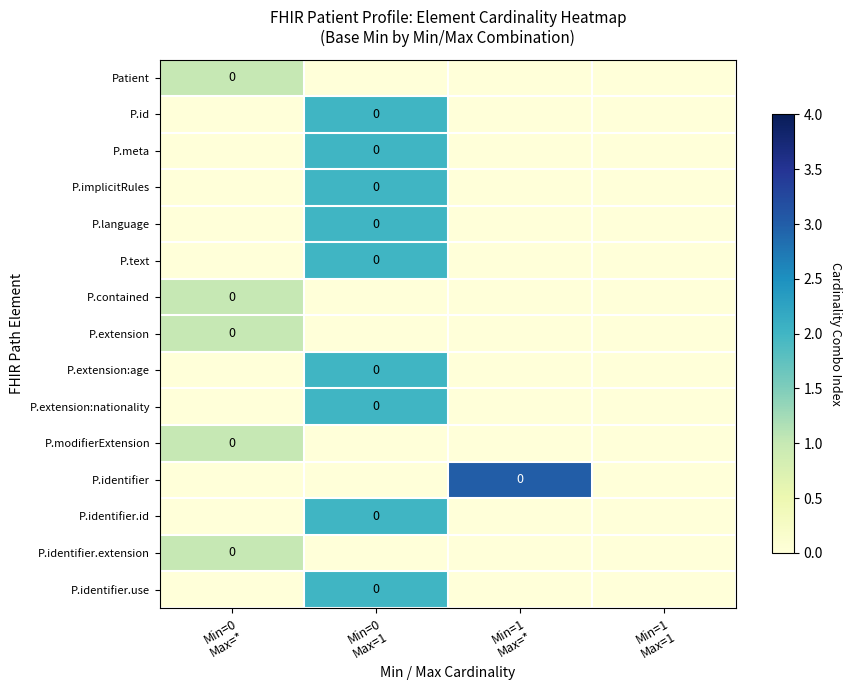

Is the value of P.identifier at Min=0 Max=1 greater than the value of P.identifier.extension at Min=0 Max=1?

No